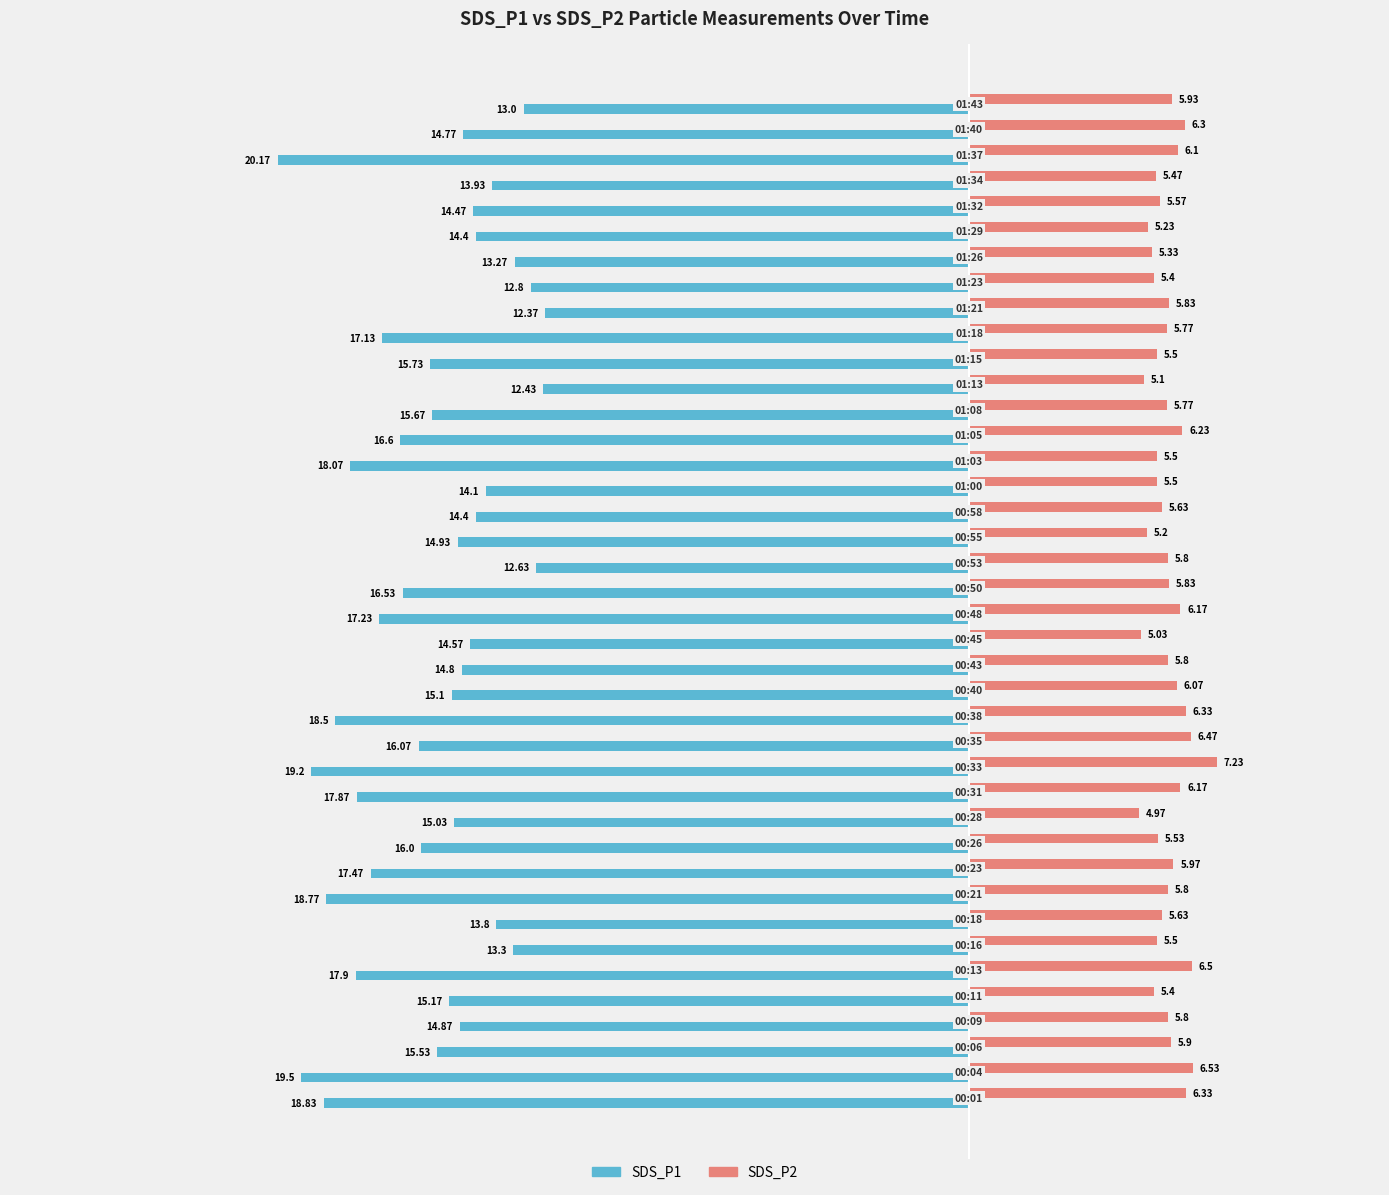

Which series has the largest range (max minus min)?

SDS_P1